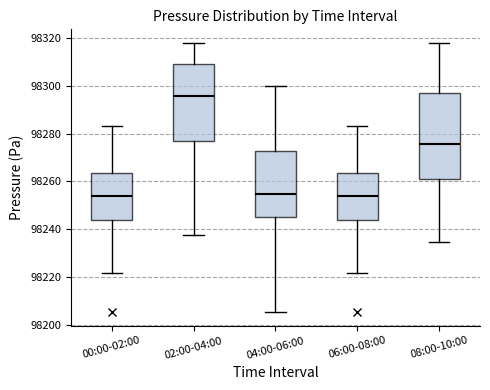

Reading left to right, transcribe this box plot: for each box, give where its median line is, the range the box spans, and where its two whiskers end, as read against the y-axis. The values are not printed on the chart, so give them approximately, as read against the axis.

00:00-02:00: median 98254, box 98244 to 98264, whiskers 98222 to 98284
02:00-04:00: median 98296, box 98278 to 98310, whiskers 98238 to 98318
04:00-06:00: median 98254, box 98246 to 98272, whiskers 98206 to 98300
06:00-08:00: median 98254, box 98244 to 98264, whiskers 98222 to 98284
08:00-10:00: median 98276, box 98262 to 98296, whiskers 98234 to 98318